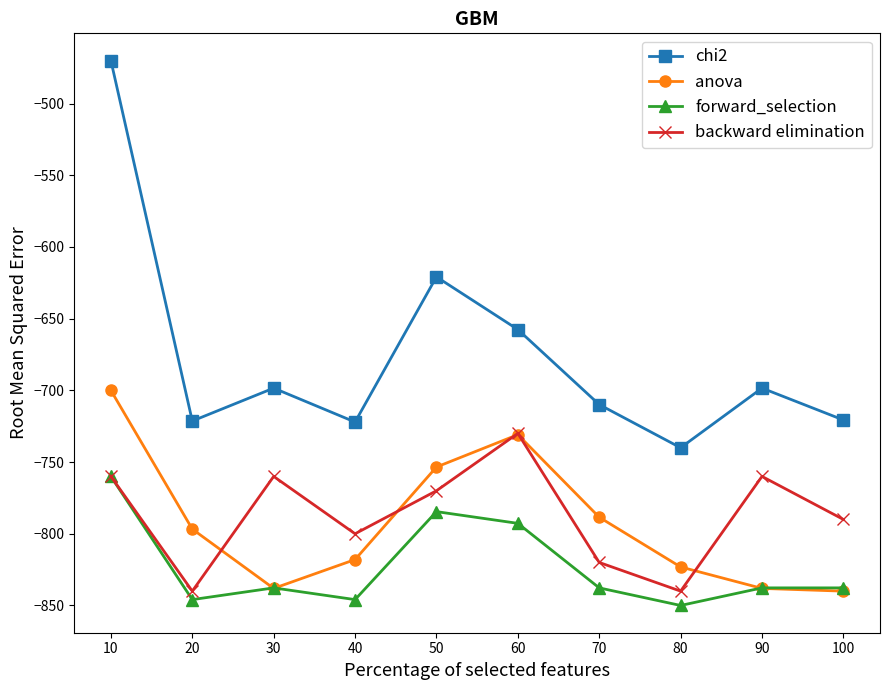

True or false: backward elimination and chi2 cross at least once.

False